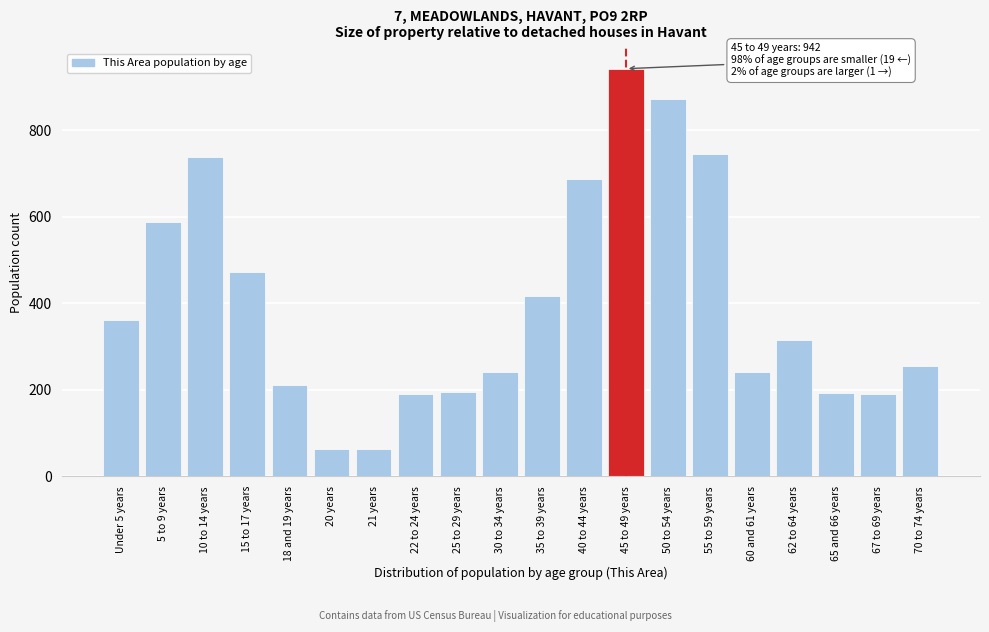

What is the greatest value displayed?

942